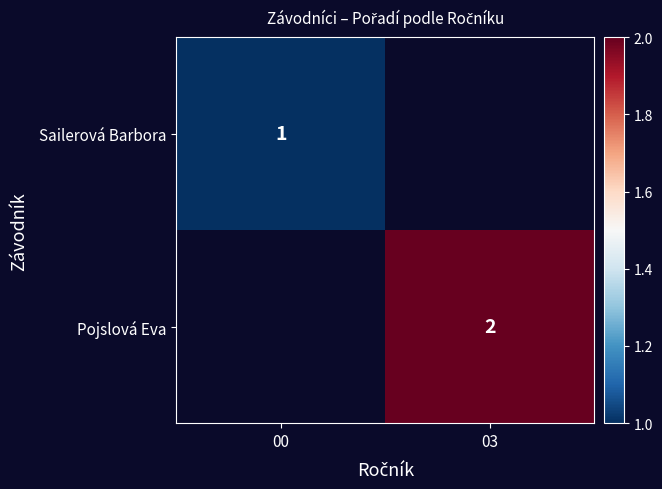

What is the greatest value displayed?

2.0